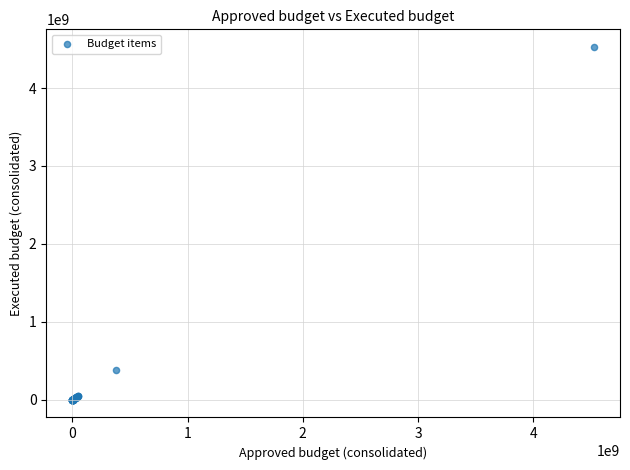

What Y value in the scatter plot is closest to 2263472468?

377466418.1